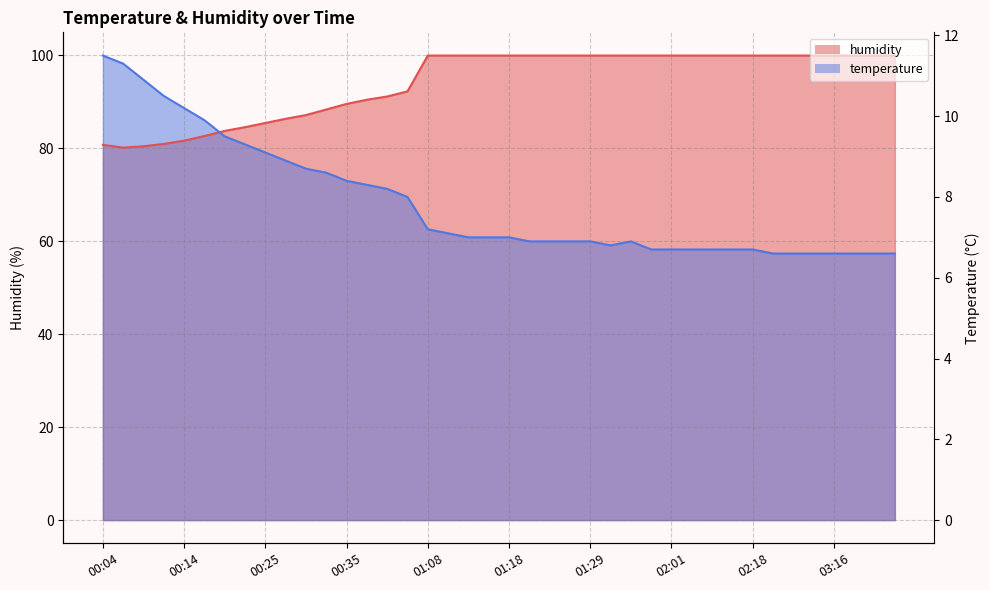

Between which two adjacent categories do temperature and humidity first intersect?

00:17 and 00:19